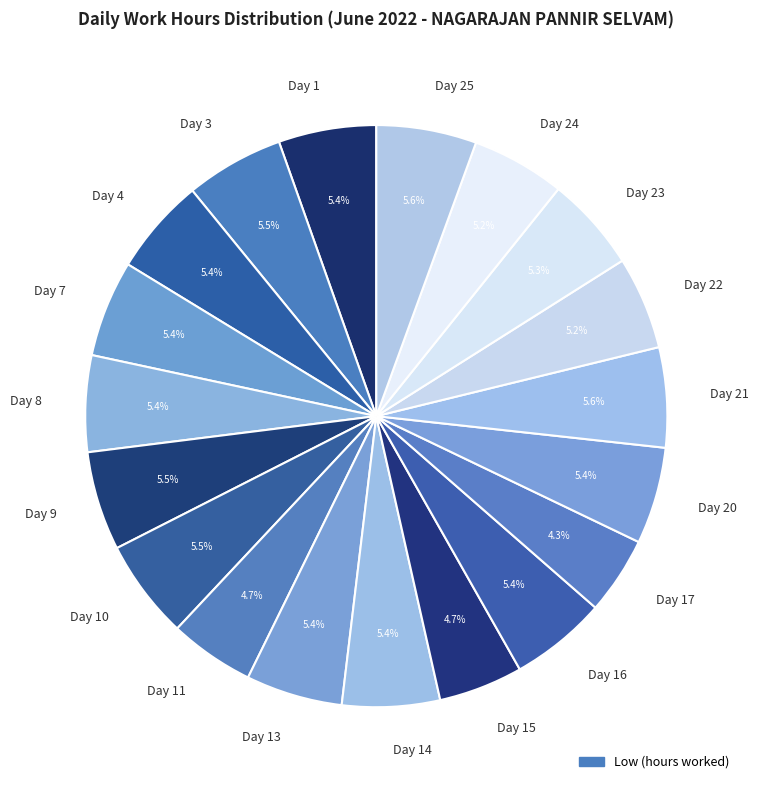

Do Day 17 and Day 13 together represent more than half of the pie?

No